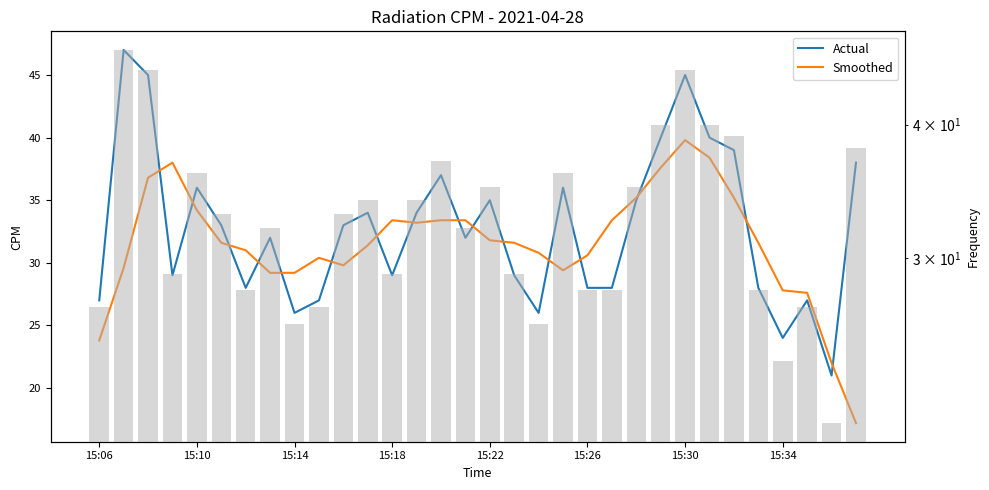

Rank the series by their maximum value, from lowest to highest.

Smoothed, Actual